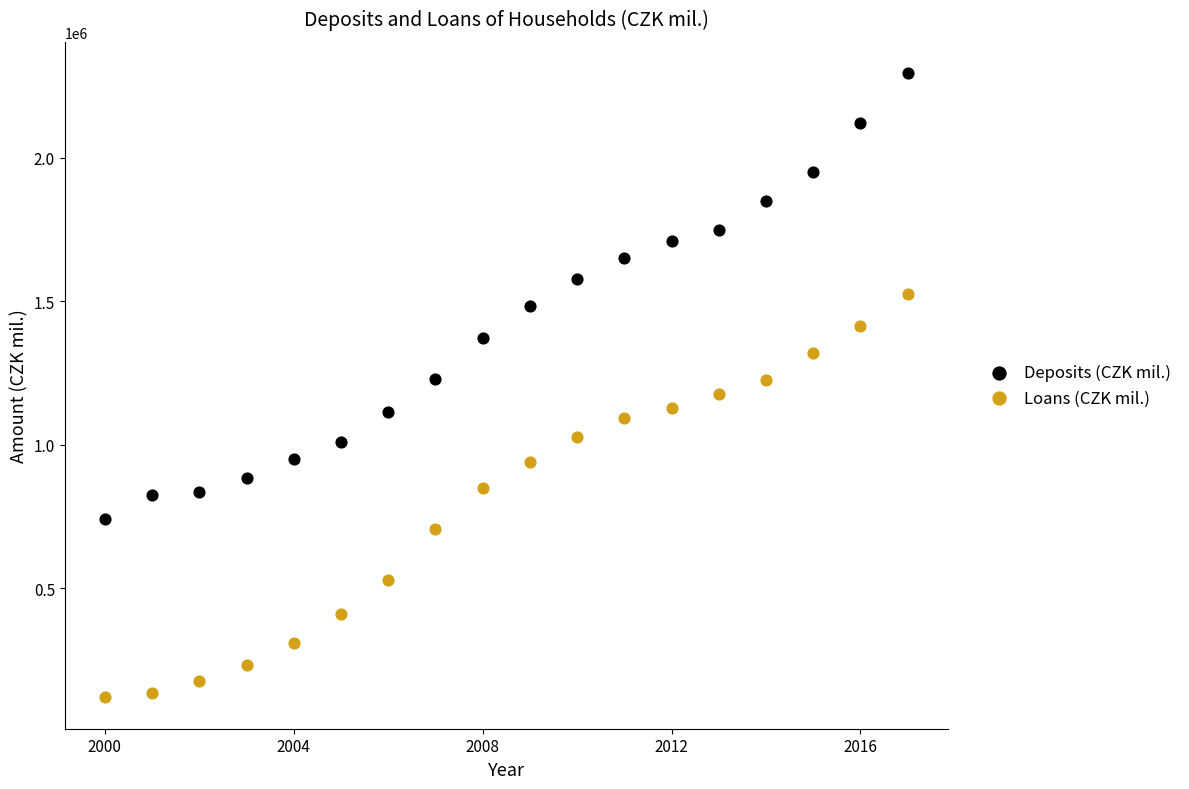

Which series has the widest spread of Y values?

Deposits (CZK mil.)